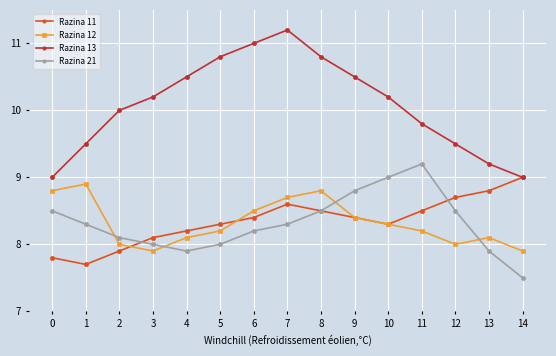

Rank the series by their maximum value, from lowest to highest.

Razina 12, Razina 11, Razina 21, Razina 13